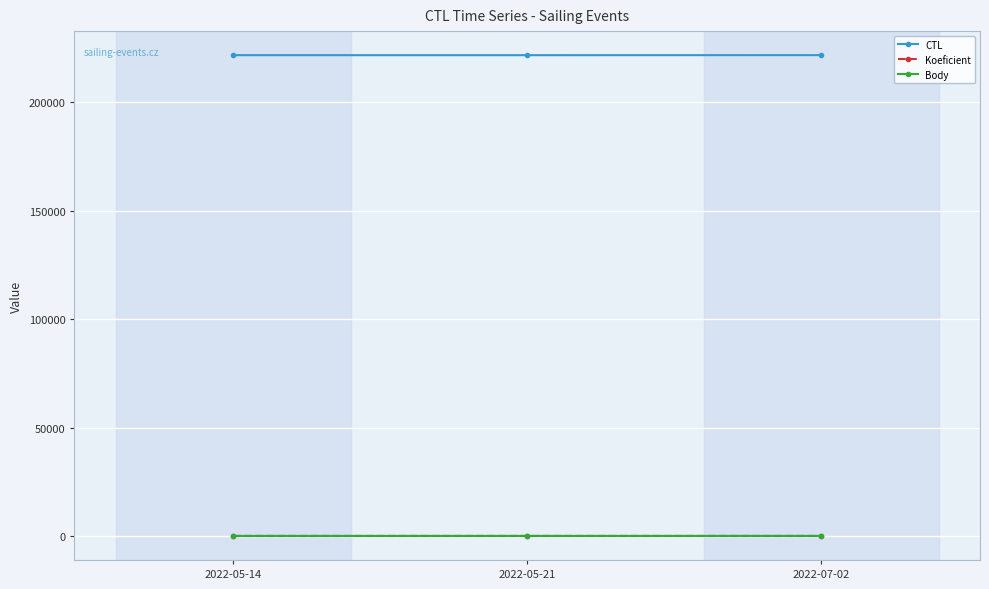

Which series has the largest total across all categories?

CTL